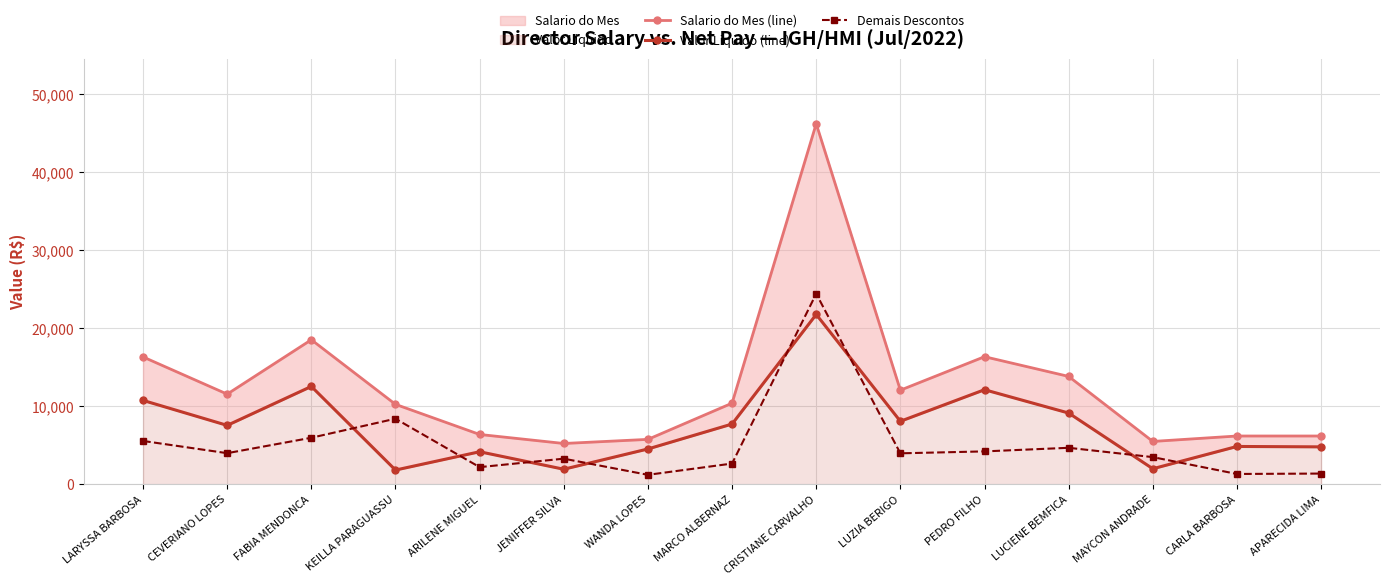

What is the sum of all Salario do Mes (line) values?

191047.1